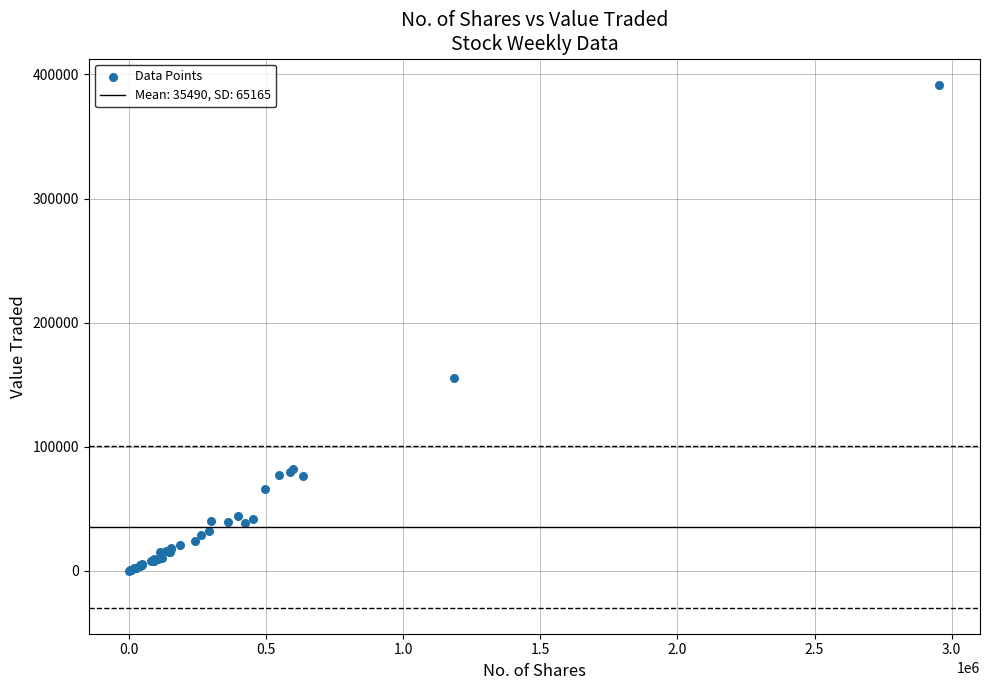

What Y value in the scatter plot is closest to 195945?

155685